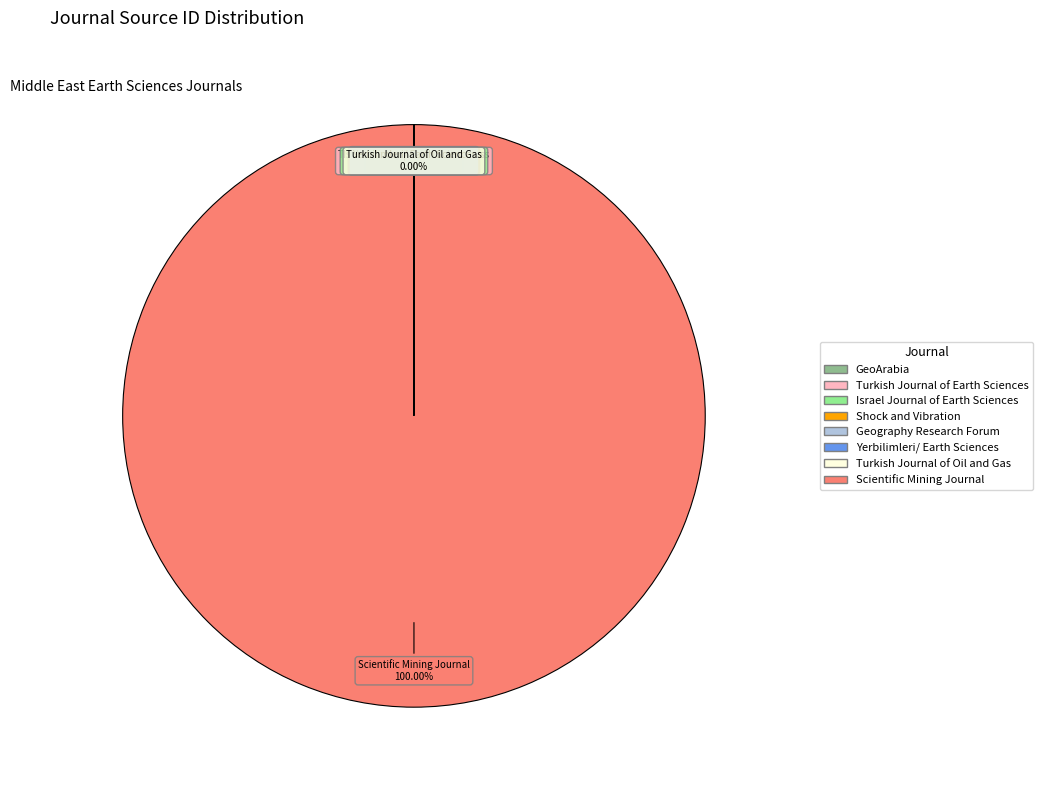

Which category accounts for the majority?

Scientific Mining Journal